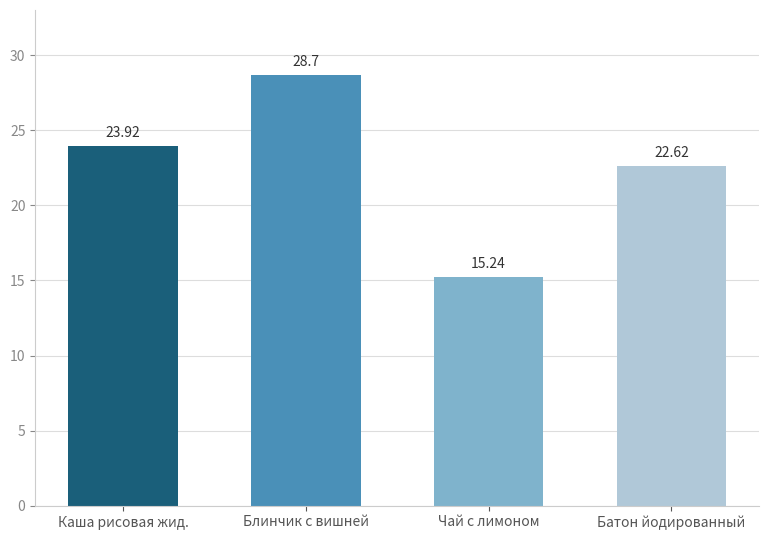

Which category has the lowest value across all series?

Чай с лимоном